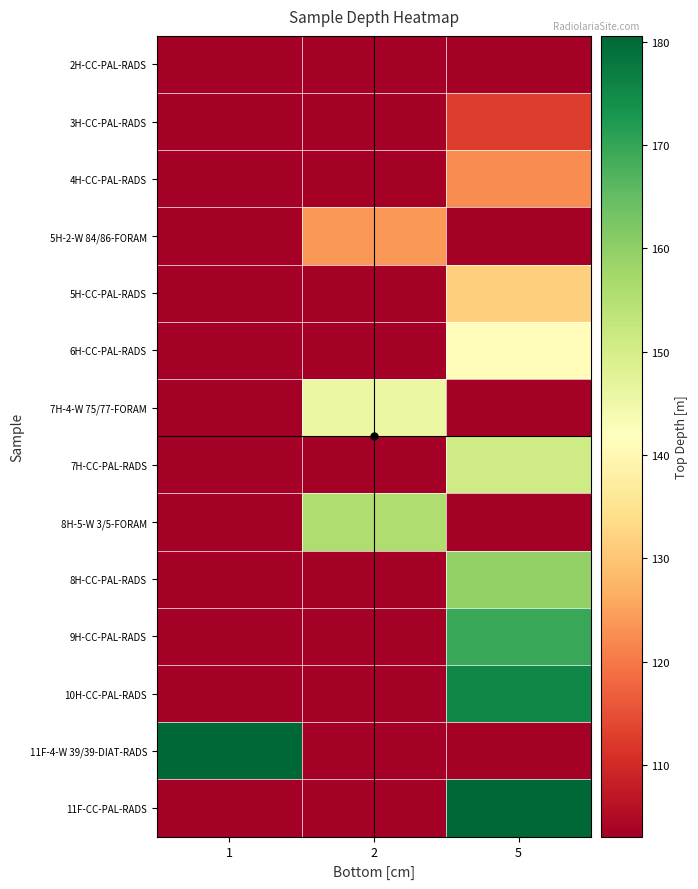

At which category does the chart reach its peak across all series?

1